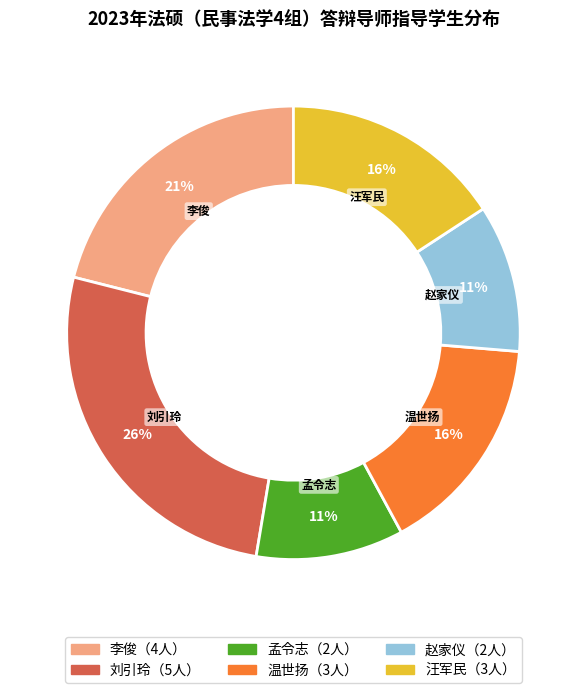

Is there a majority slice in this chart?

No